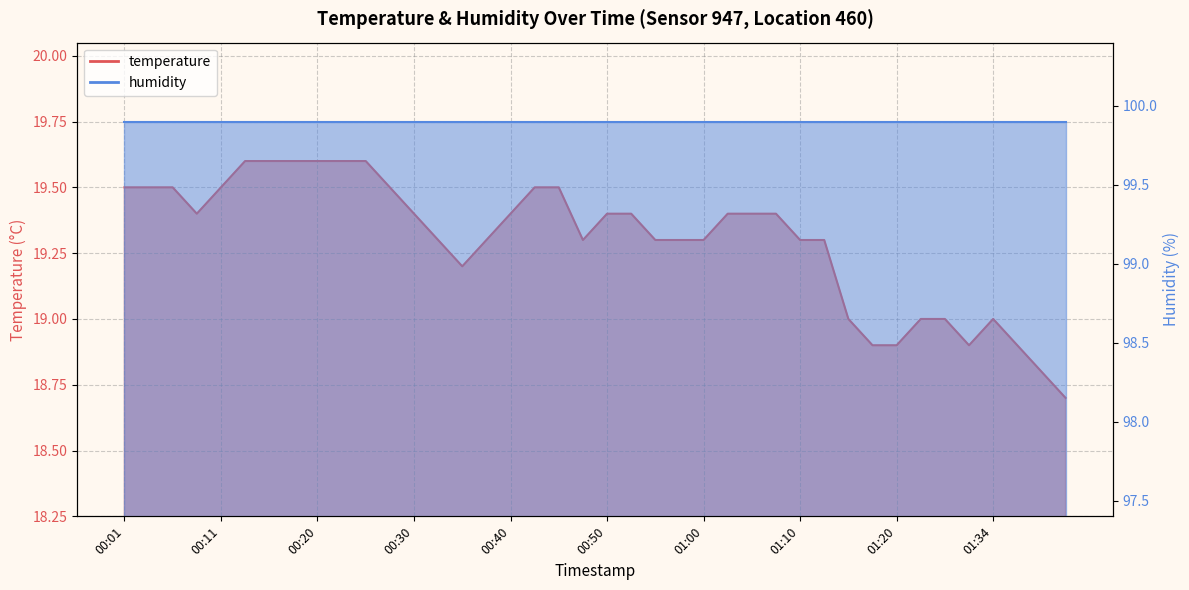

Which category has the highest value across all series?

00:13